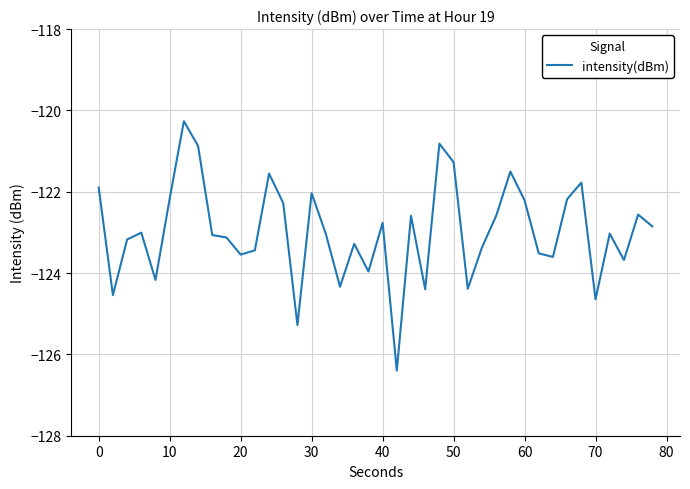

What is the minimum value shown in the chart?

-126.4